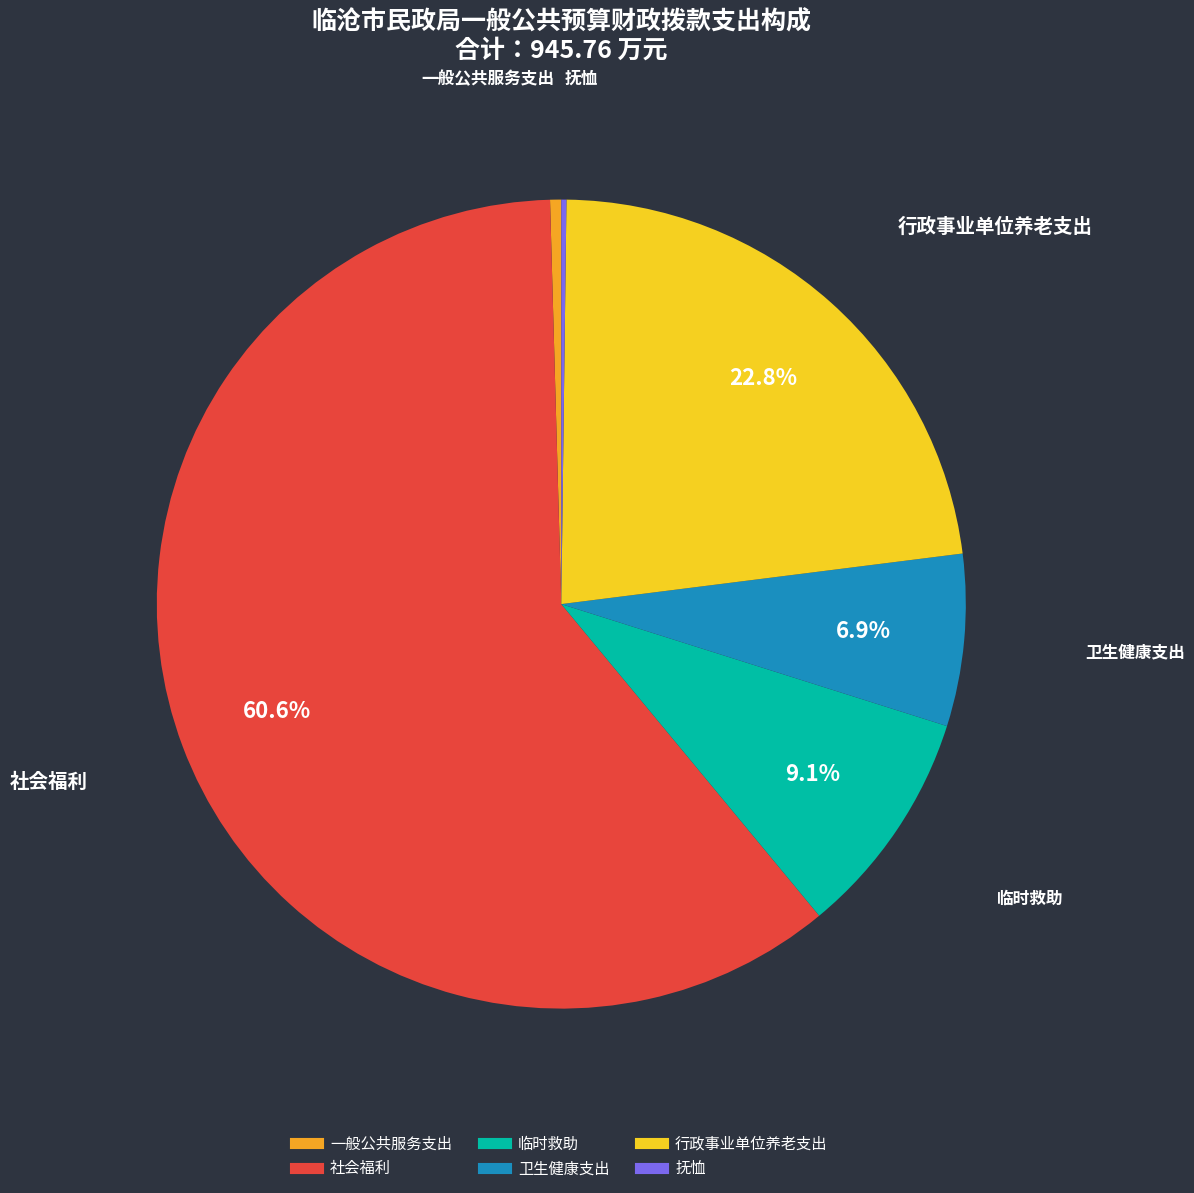

Does 卫生健康支出 represent more than half of the total?

No